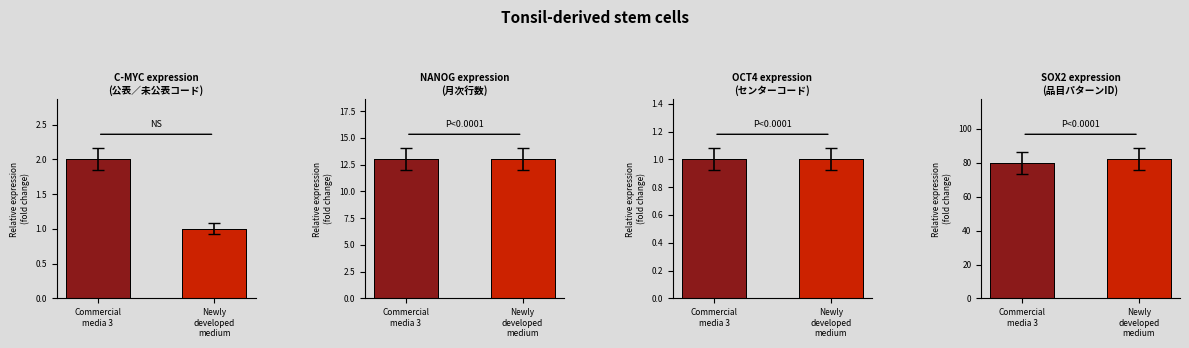

What is the approximate value at Newly
developed
medium?

82